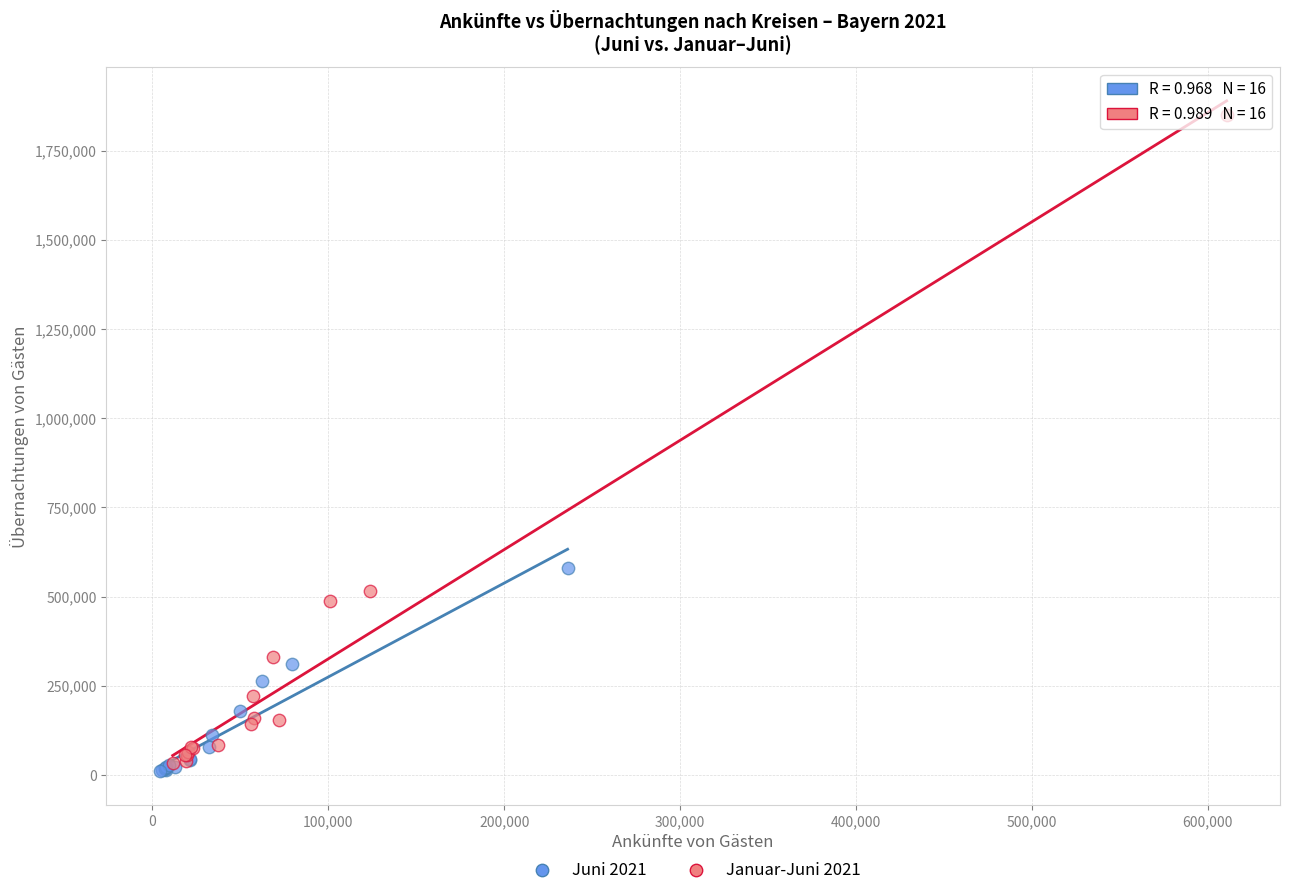

Which series contains the highest Y value?

Januar-Juni 2021